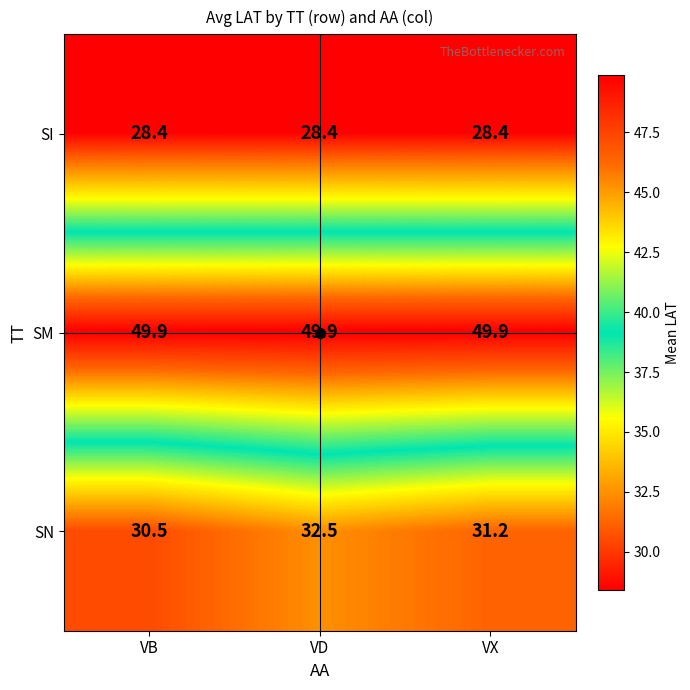

Is it true that SN equals 41.7 at VX?

False